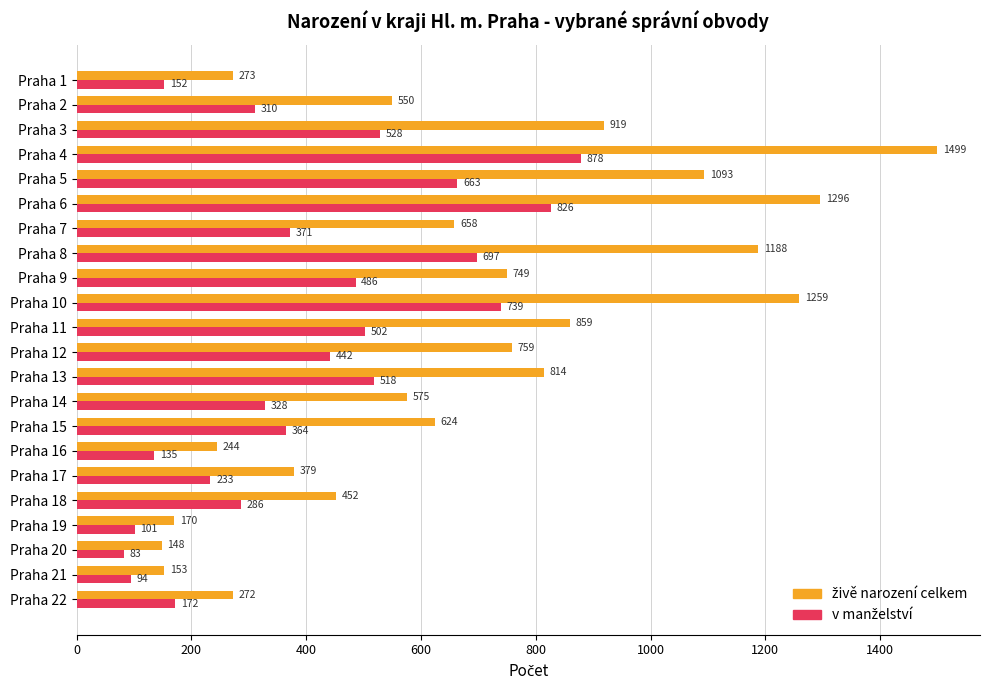

What is the total value across all series at Praha 13?

1332